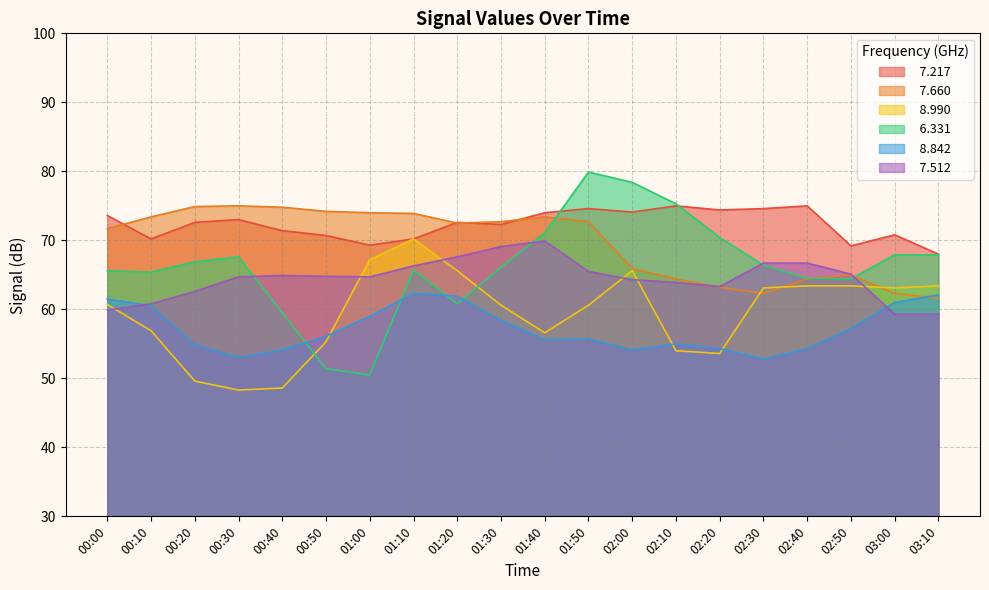

True or false:   7.217 and   8.842 cross at least once.

False